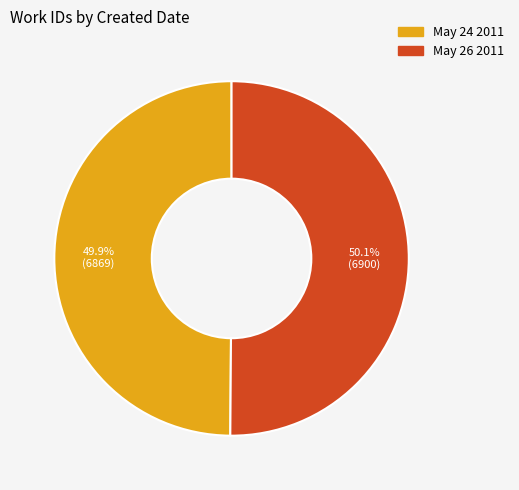

To the nearest percent, what percentage of the pie is May 26 2011?

50%